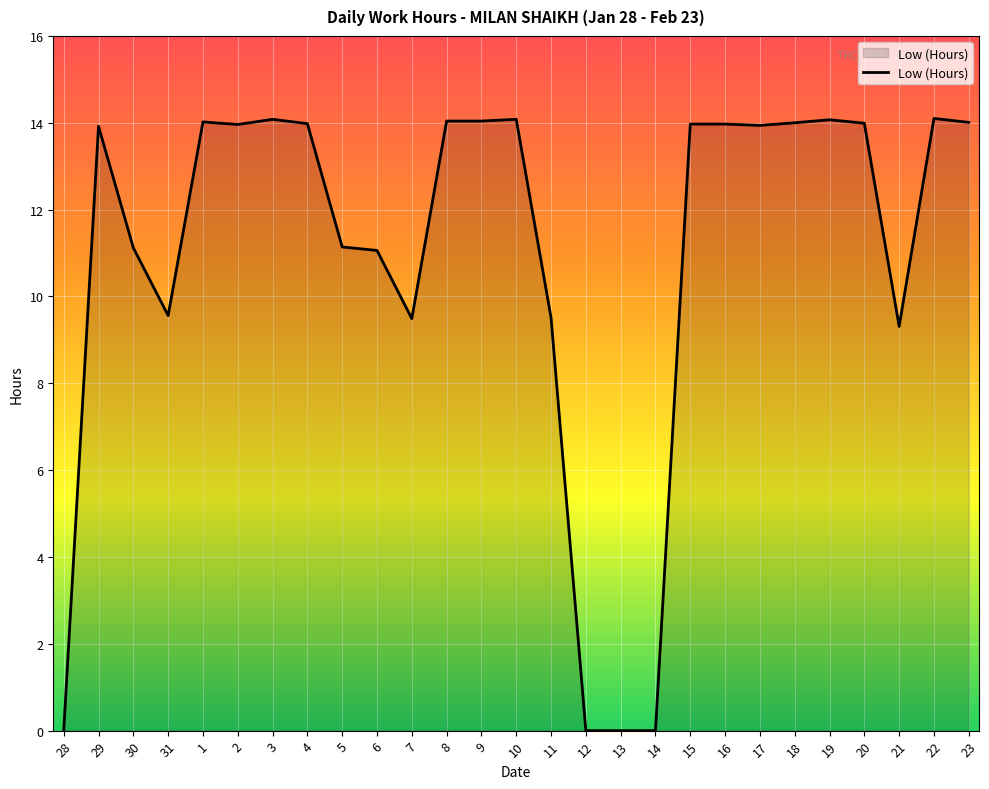

What is the ratio of the value at 16 to the value at 9?

1.0